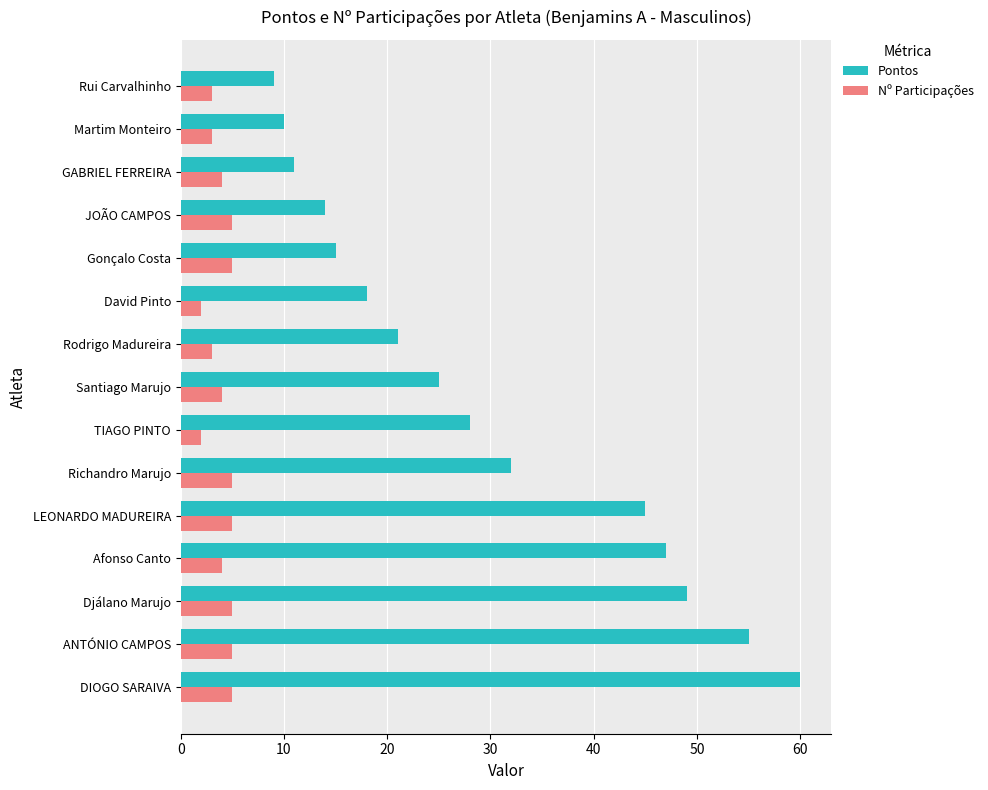

Which series has the widest spread of values?

Pontos